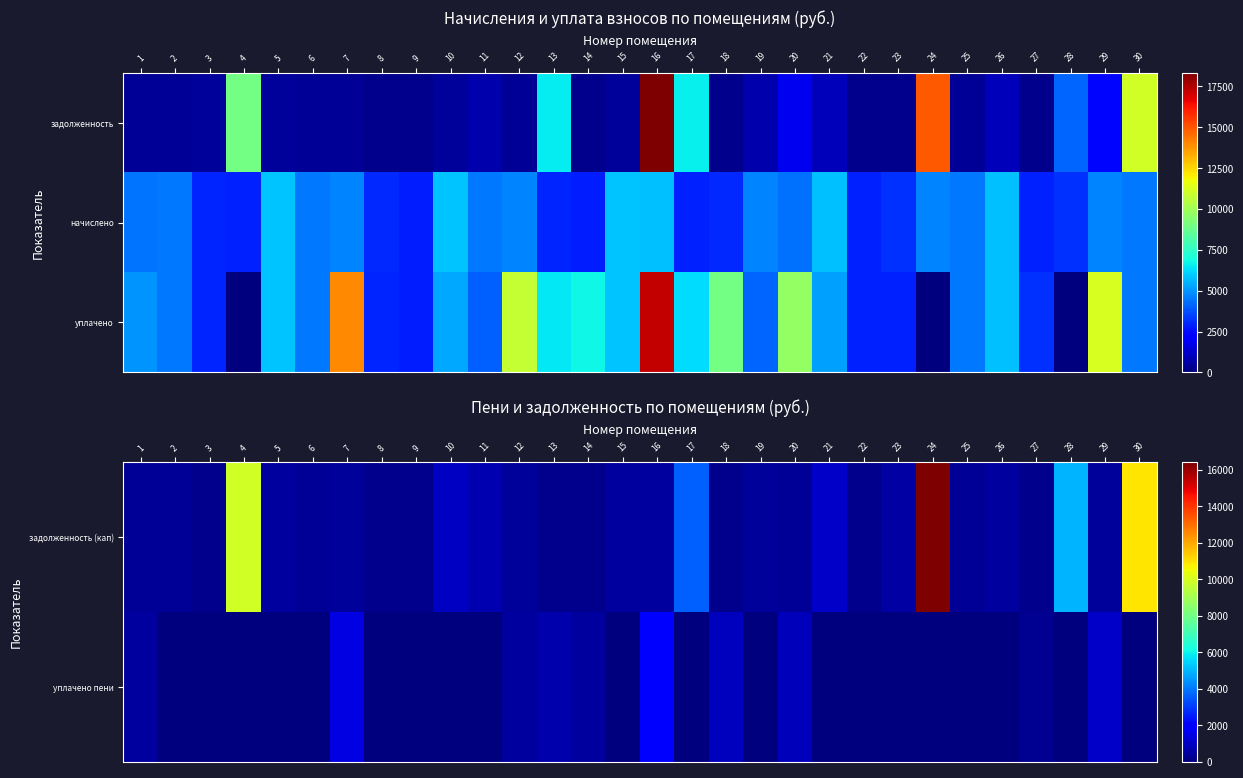

Between 3 and 30, which is larger?

30